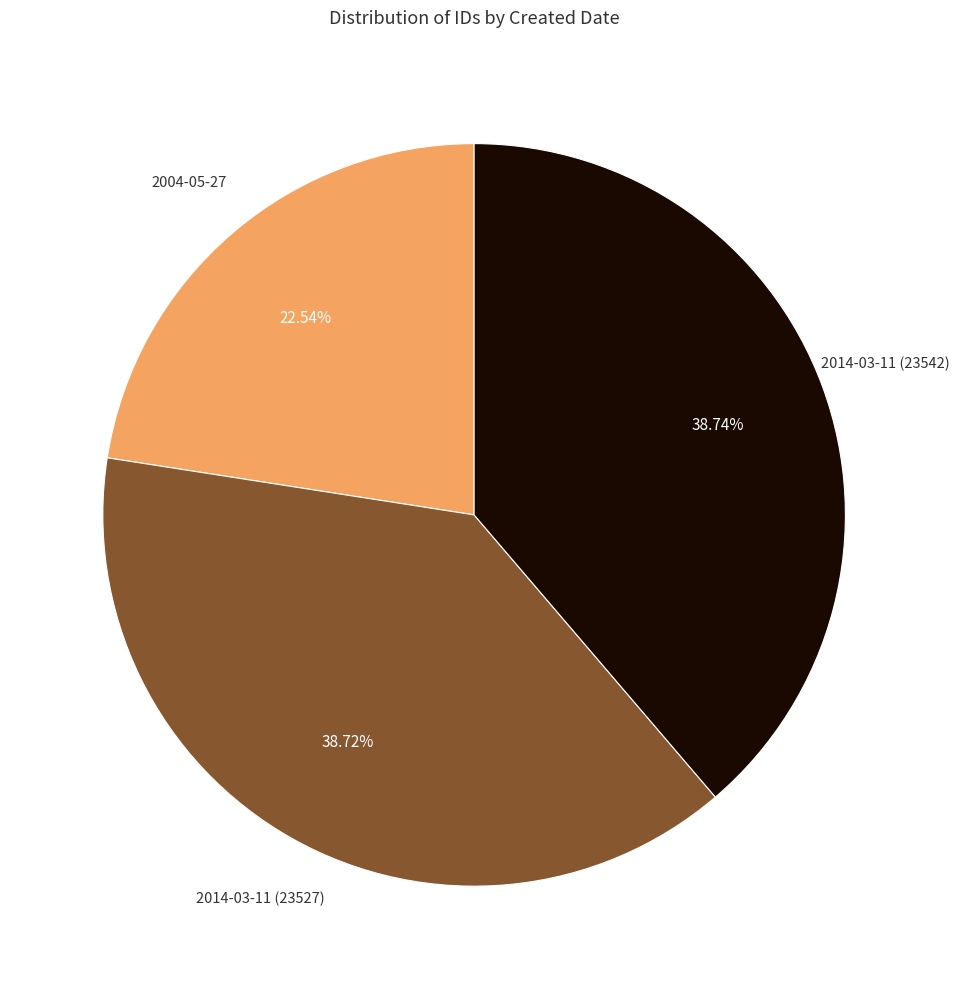

Is there any slice that represents more than half of the pie?

No